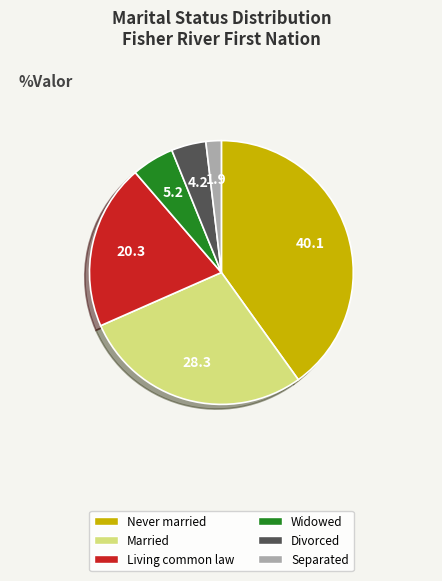

What percentage is the Married slice, to the nearest percent?

28%